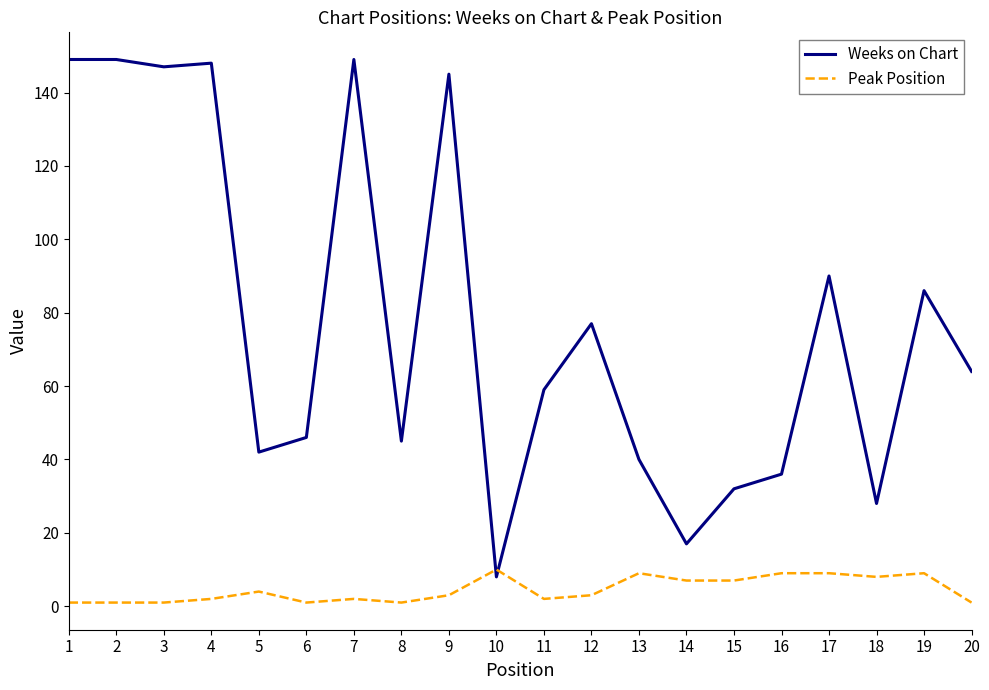

Where do Peak Position and Weeks on Chart first cross each other?

9 and 10